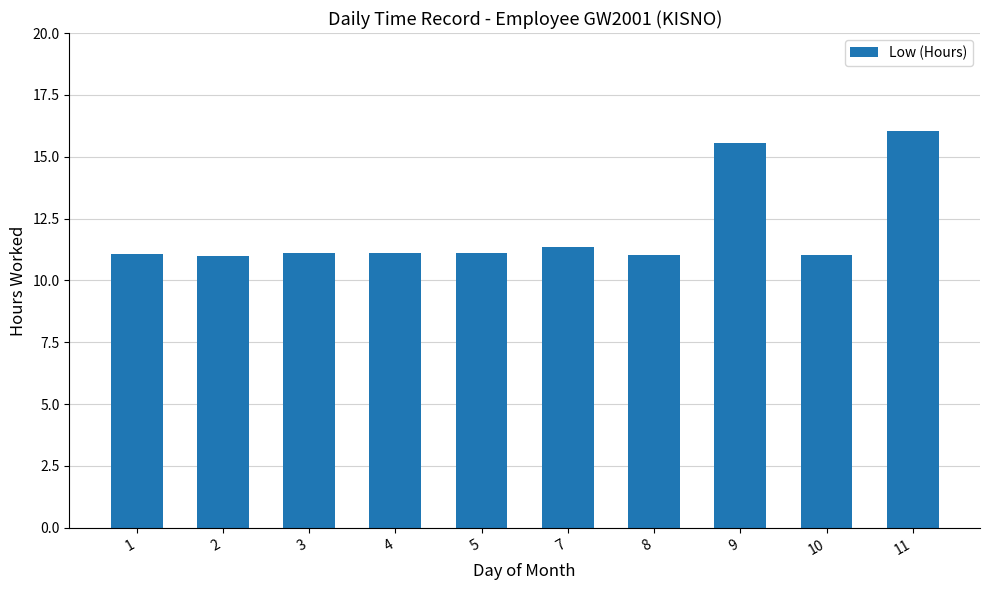

What is the average value?

12.0